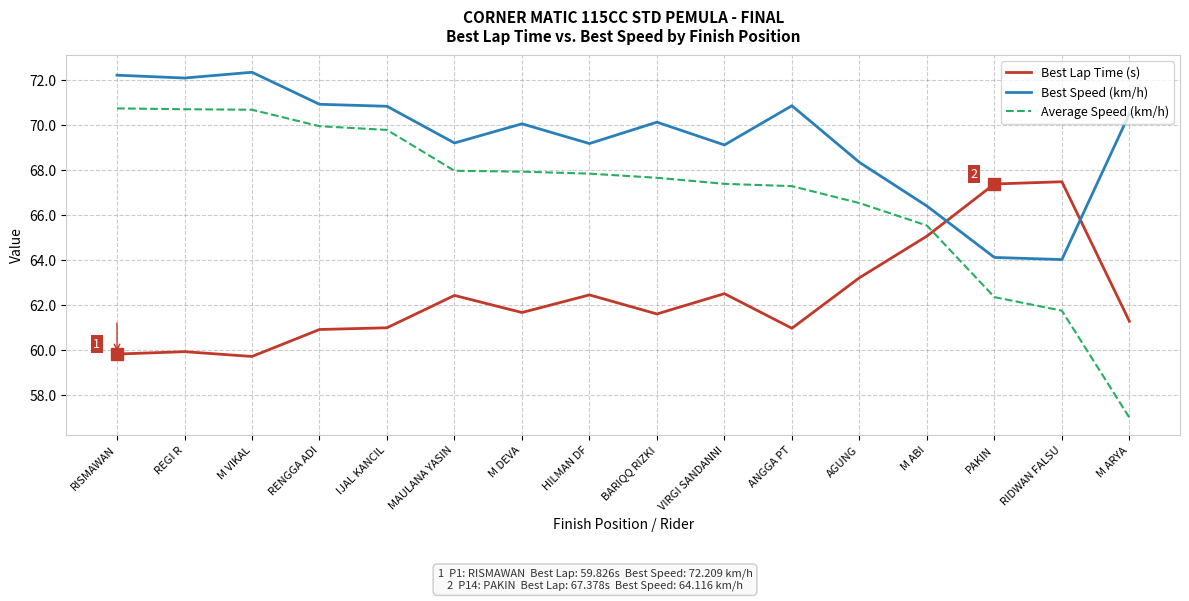

Read the Best Speed (km/h) value at BARIQQ RIZKI.

70.1